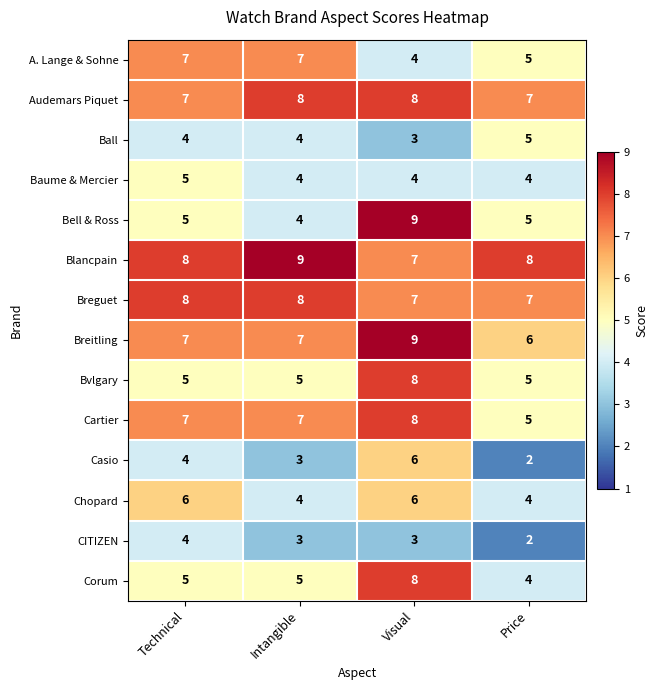

The value of Blancpain at Intangible is 16. True or false?

False